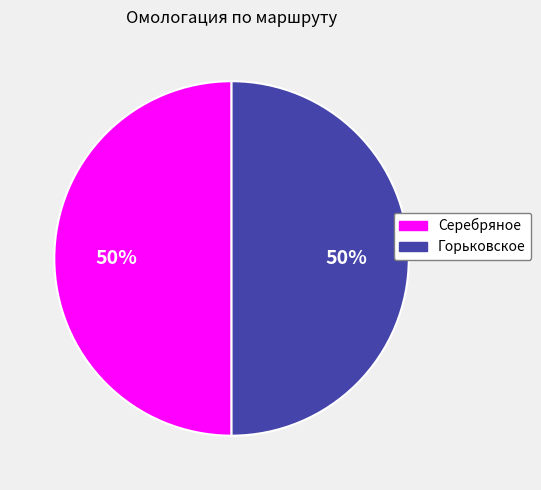

What is the ratio of the value at Серебряное to the value at Горьковское?

1.0